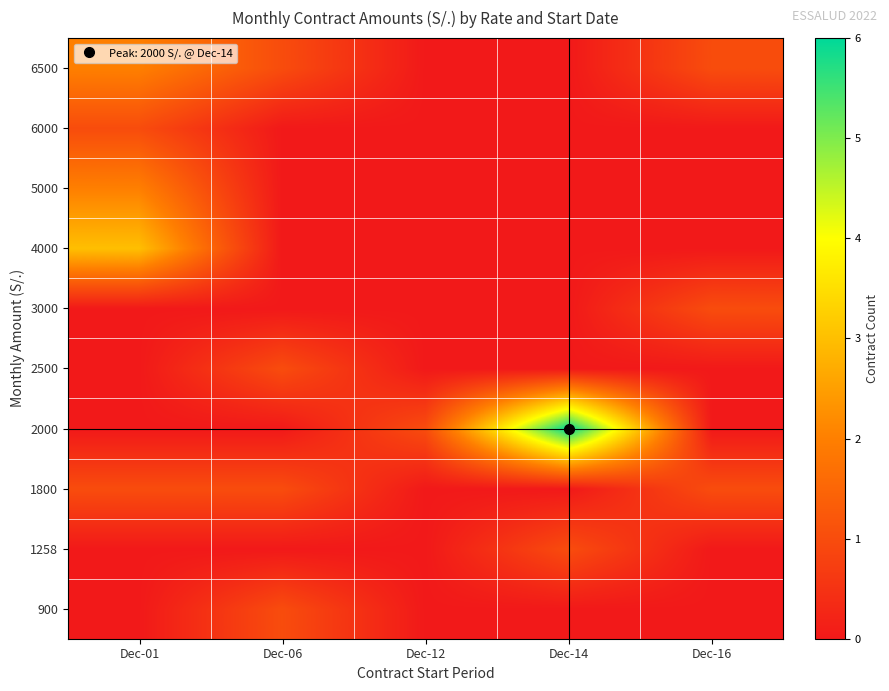

How many series are shown in this chart?

10